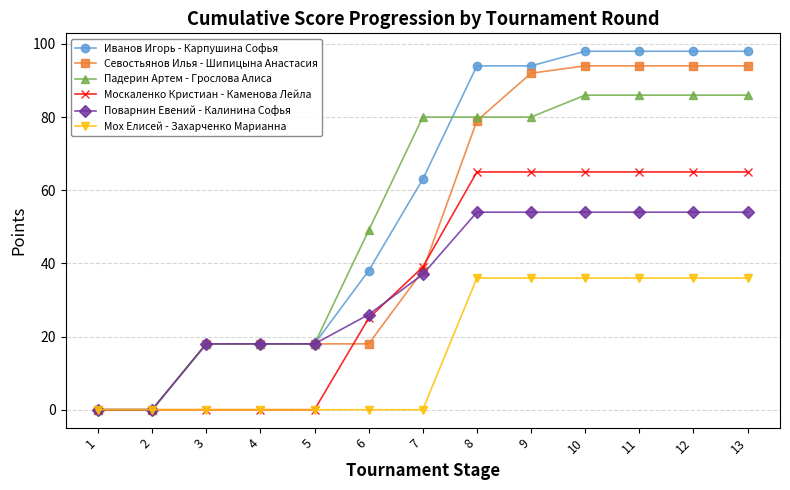

What is the value of the Москаленко Кристиан - Каменова Лейла point at the 11th from the left?

65